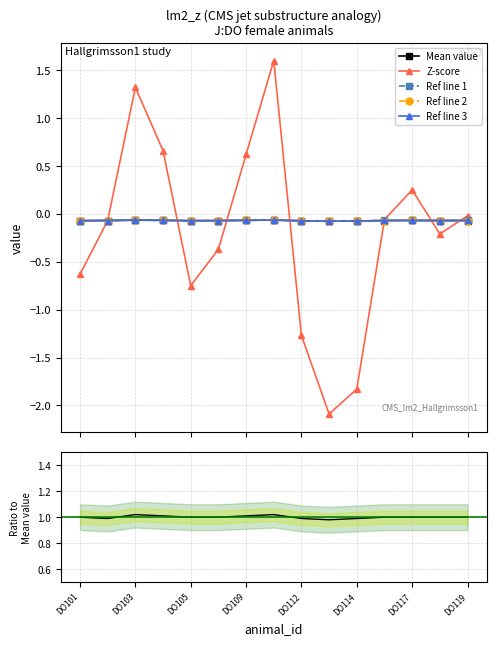

What is the smallest value displayed?

-2.1